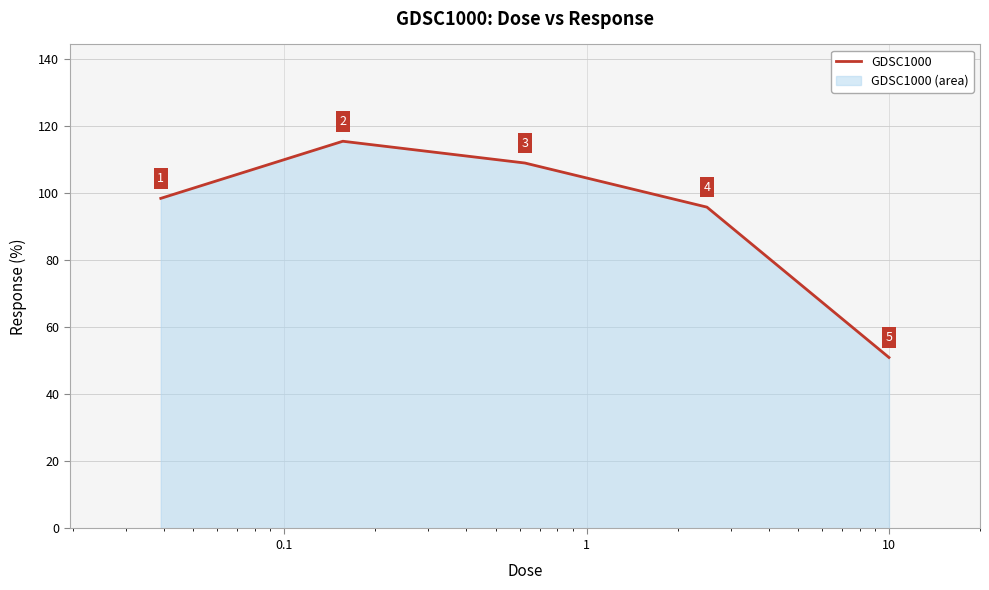

What is the greatest value displayed?

115.5